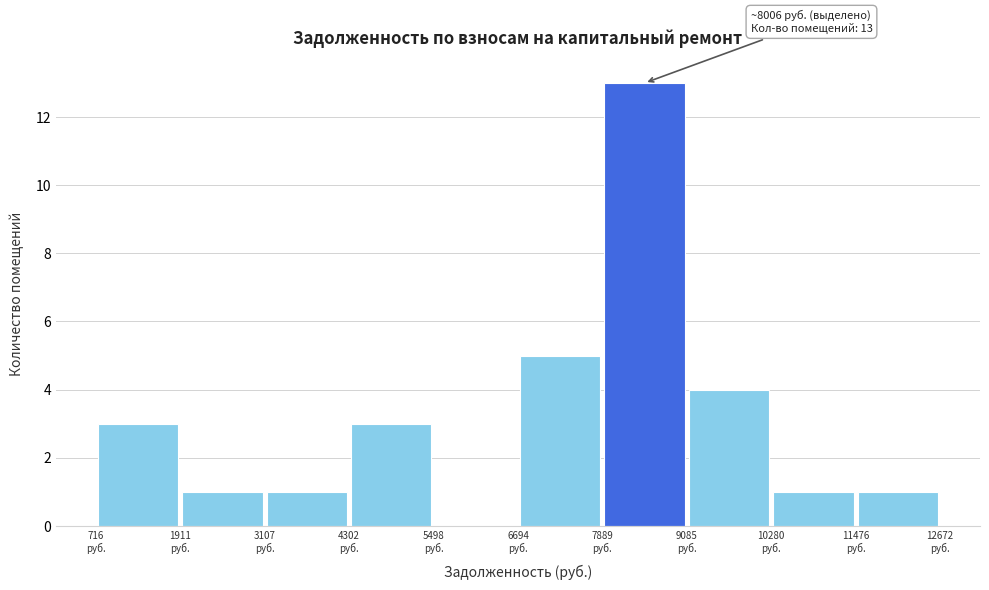

Which range on the x-axis has the tallest bar?

7800 to 9000